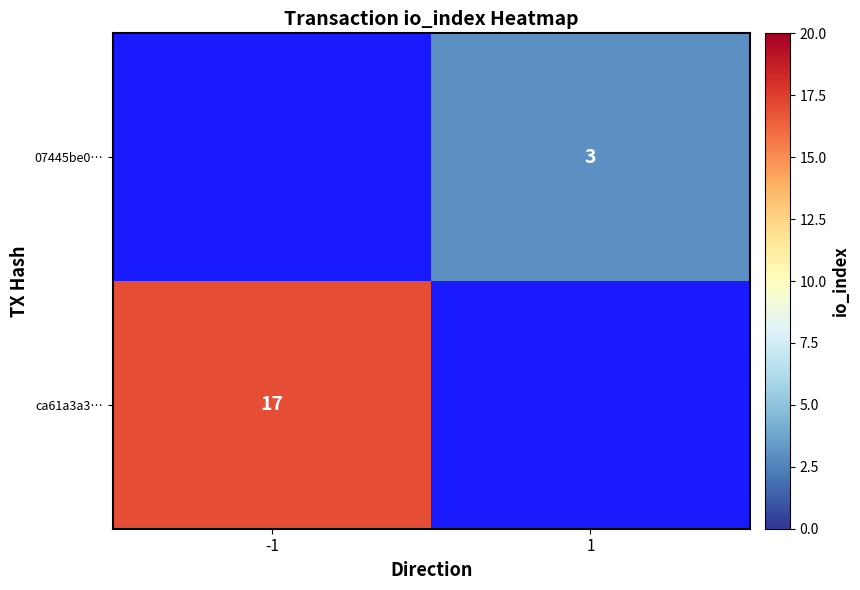

What is the minimum value shown in the chart?

3.0